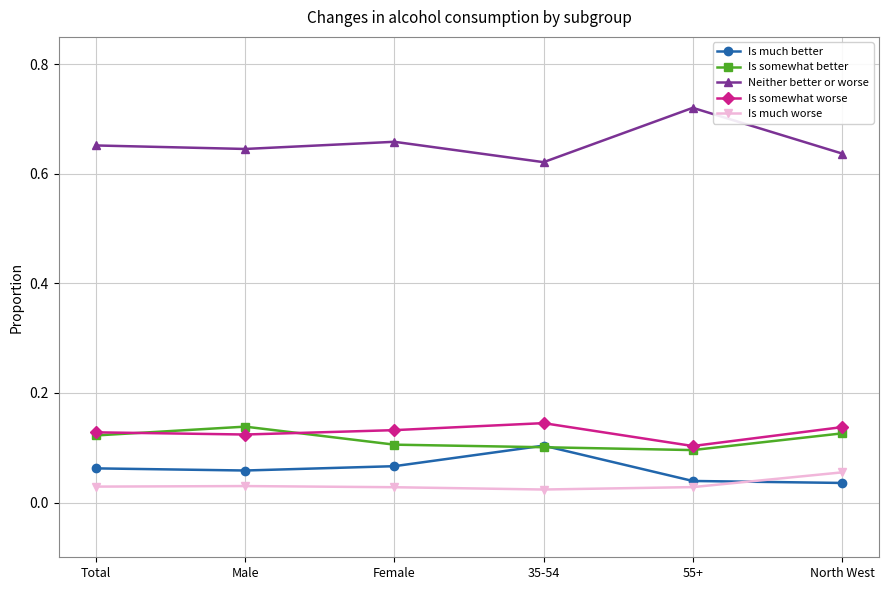

At which category does Is somewhat better reach its first local peak?

Male